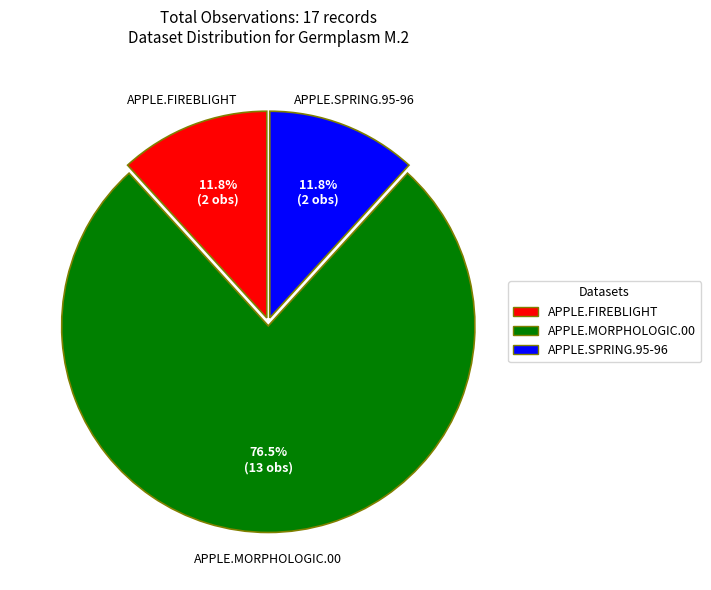

Which slice is the largest?

APPLE.MORPHOLOGIC.00